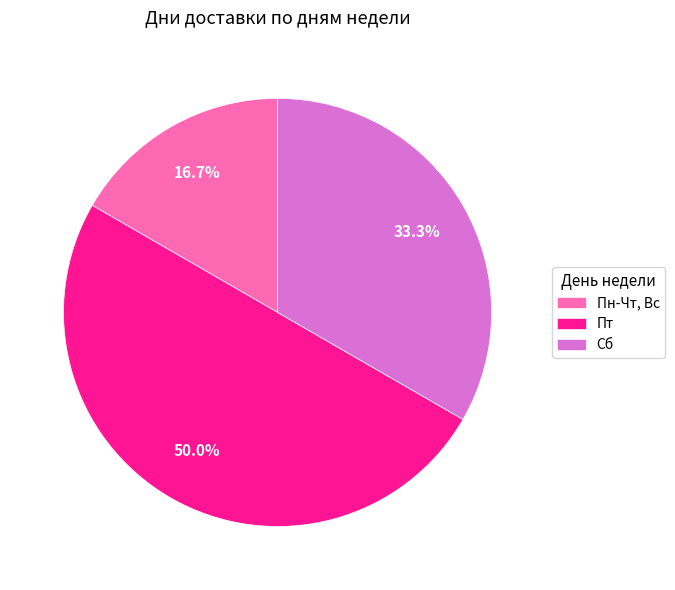

True or false: Пн-Чт, Вс accounts for 26% of the total.

False